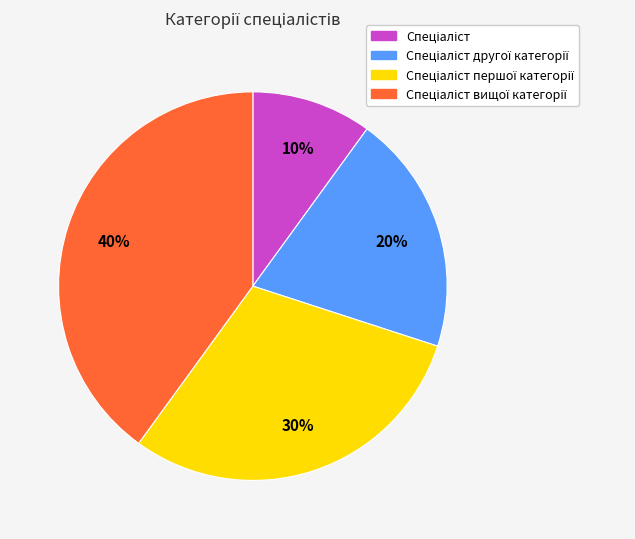

To the nearest percent, what is the difference between the largest and smallest slice percentages?

30%